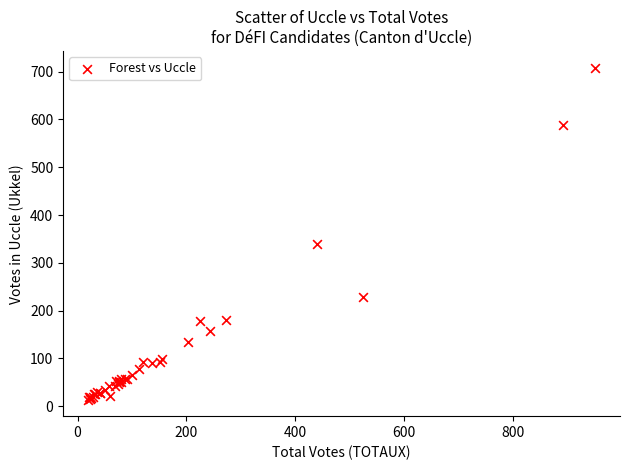

What Y value in the scatter plot is closest to 361?

340